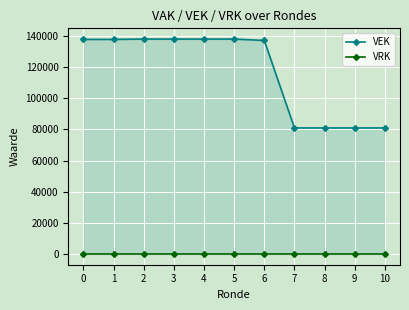

What are all the series names shown in the legend?

VEK, VRK